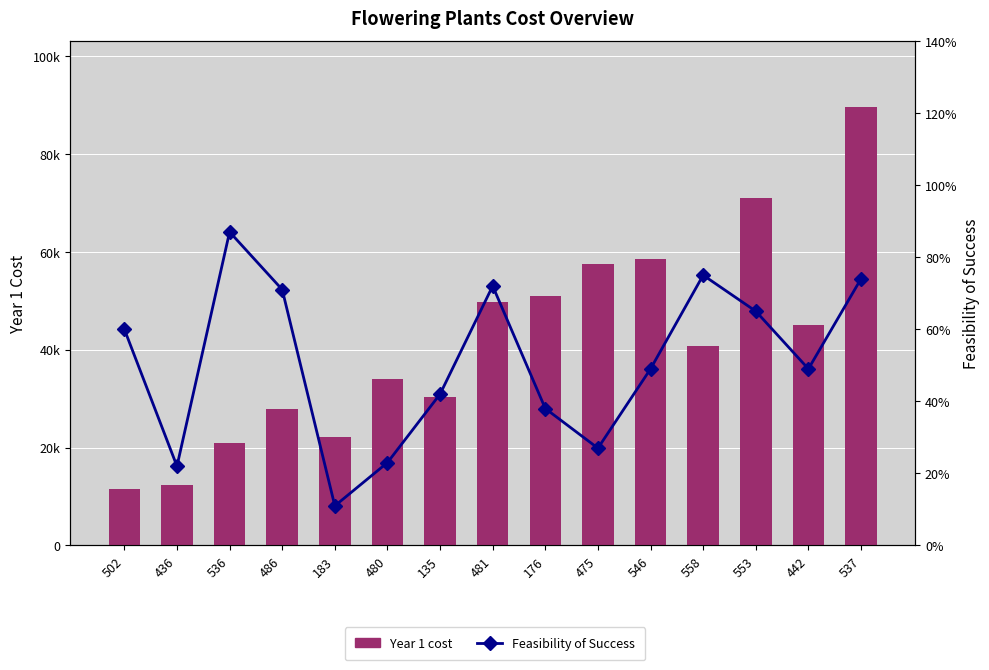

Reading left to right, list all the values displayed in this chart.

Year 1 cost: 502=11616.2	436=12356.6	536=20849.6	486=27820.0	183=22163.1	480=34006.9	135=30379.5	481=49766.1	176=51068.5	475=57432.7	546=58550.2	558=40739.6	553=71007.4	442=45043.1	537=89655.9
Feasibility of Success: 502=0.6	436=0.2	536=0.9	486=0.7	183=0.1	480=0.2	135=0.4	481=0.7	176=0.4	475=0.3	546=0.5	558=0.8	553=0.7	442=0.5	537=0.7